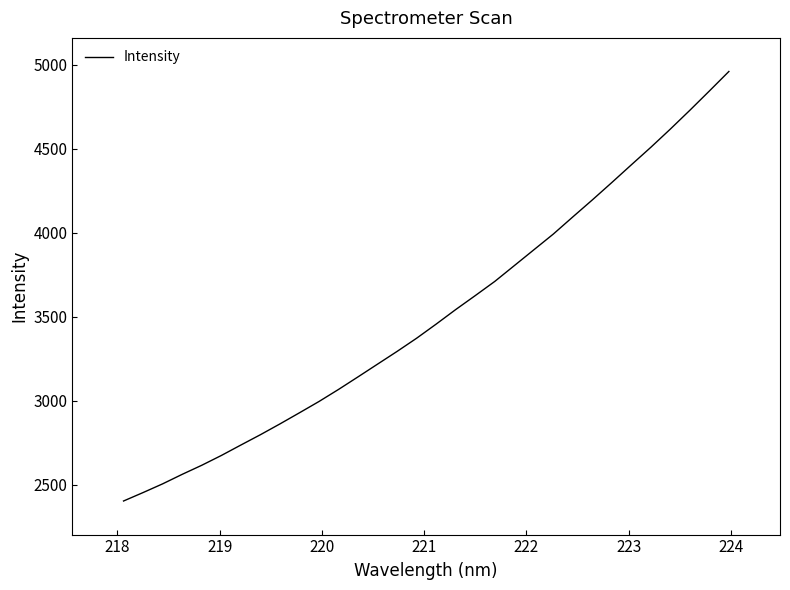

What is the difference between the maximum and minimum values?

2558.0